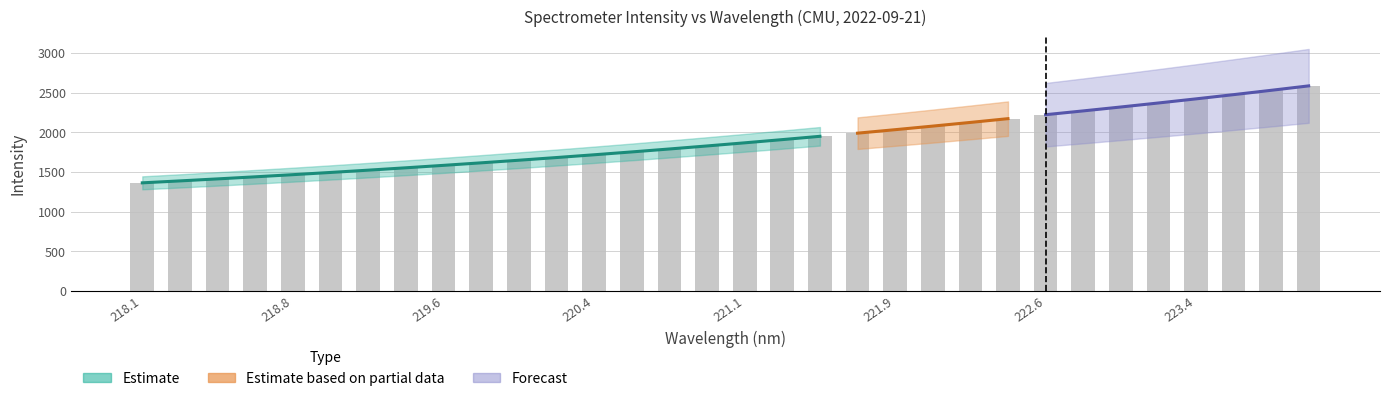

Rank the categories by value from lowest to highest.

218.0596, 218.2508, 218.442, 218.6332, 218.8244, 219.0156, 219.2067, 219.3979, 219.589, 219.7801, 219.9712, 220.1623, 220.3533, 220.5444, 220.7354, 220.9264, 221.1174, 221.3083, 221.4993, 221.6902, 221.8812, 222.0721, 222.263, 222.4538, 222.6447, 222.8355, 223.0264, 223.2172, 223.408, 223.5987, 223.7895, 223.9802